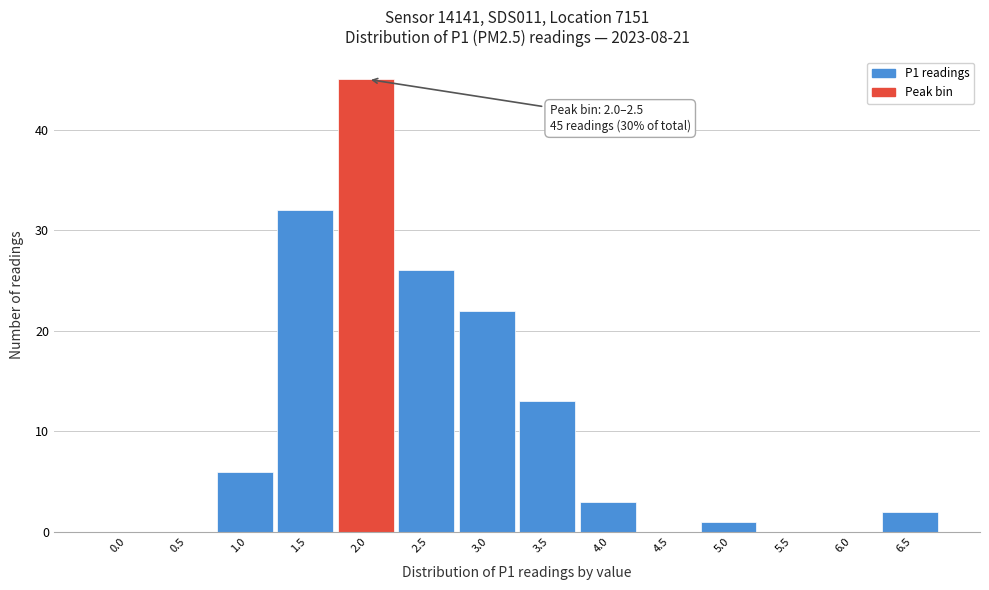

Reading left to right, transcribe all the data shown in this chart.

0.0=0	0.5=0	1.0=6	1.5=32	2.0=45	2.5=26	3.0=22	3.5=13	4.0=3	4.5=0	5.0=1	5.5=0	6.0=0	6.5=2